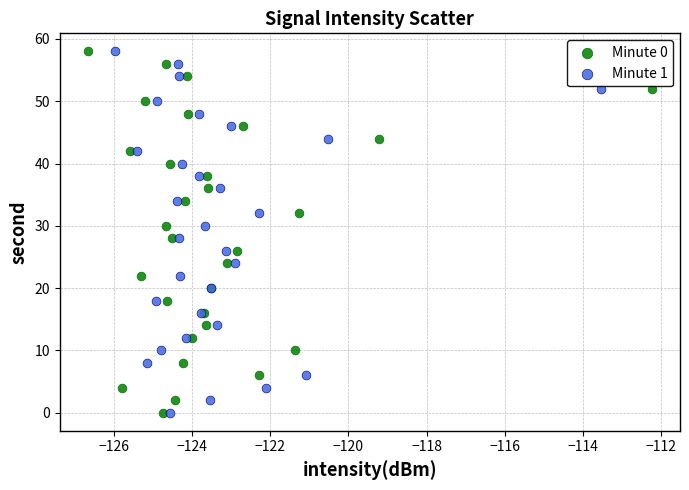

What are all the series names shown in the legend?

Minute 0, Minute 1